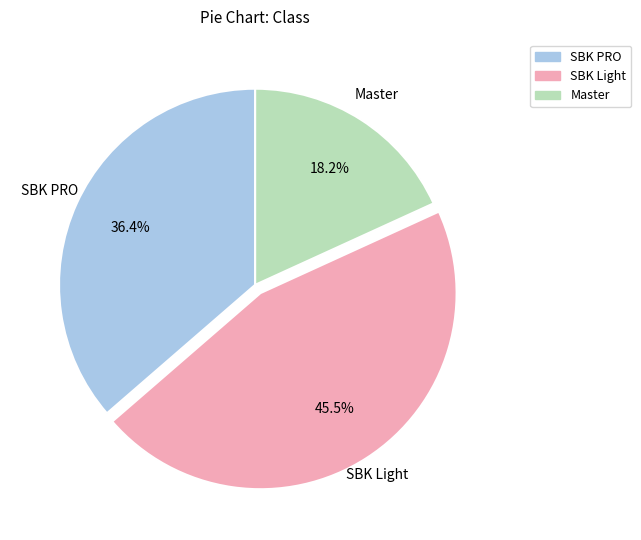

Between SBK Light and Master, which is larger?

SBK Light